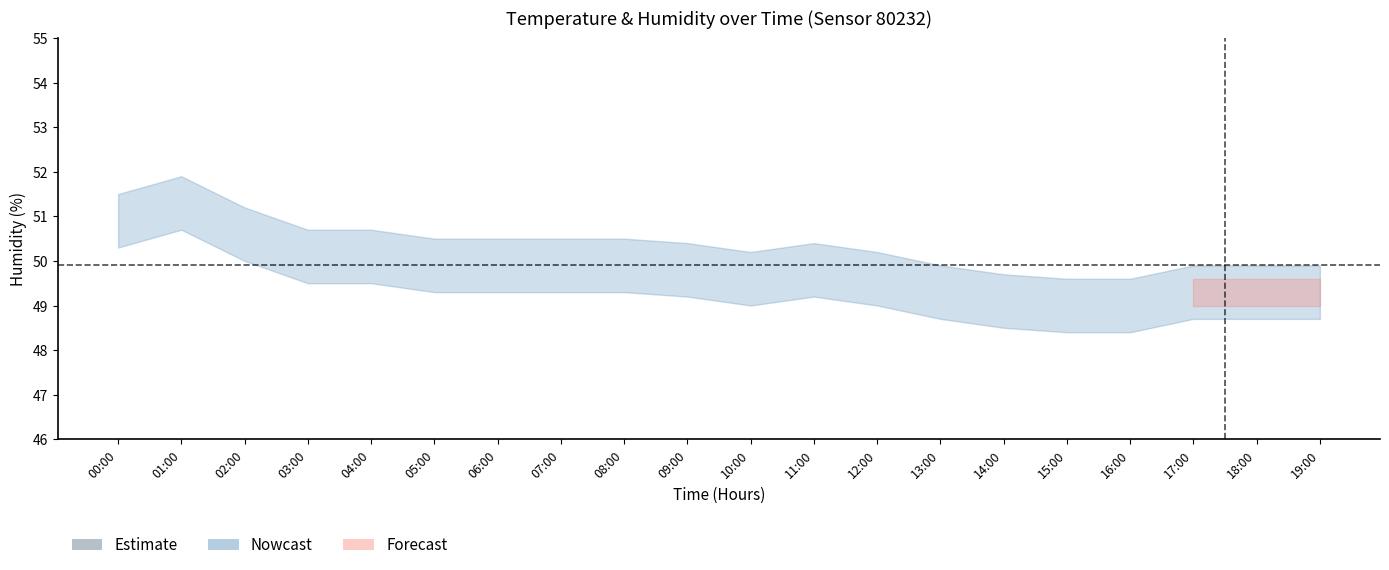

Which category has the highest value across all series?

01:00